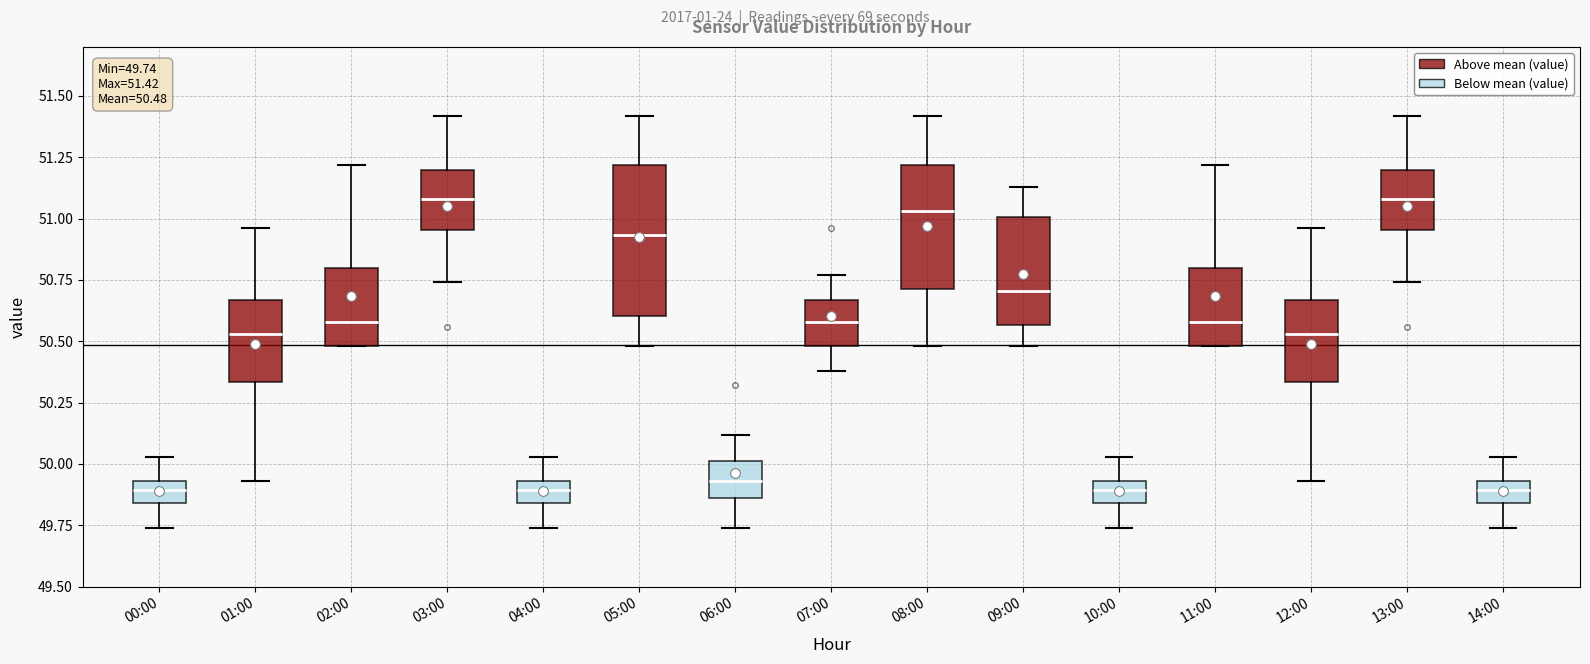

Which box is the tallest, from its lower edge to its upper edge?

05:00